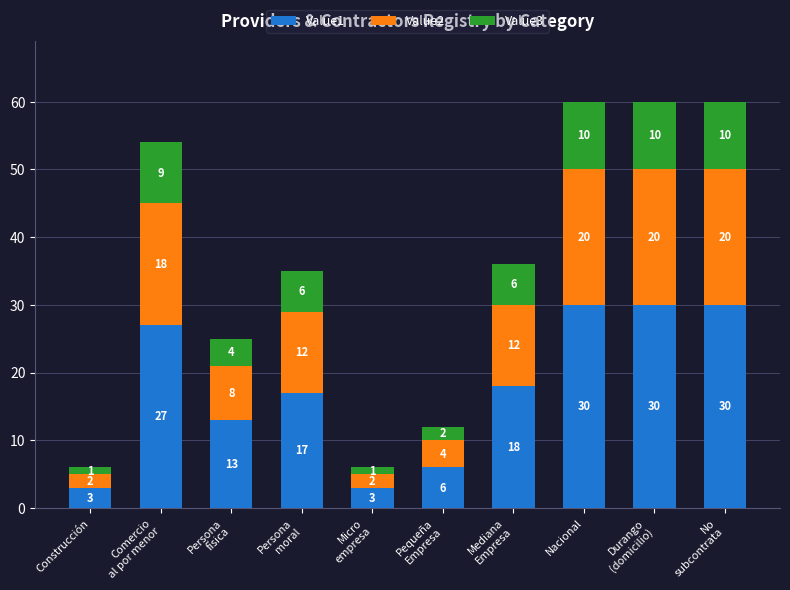

What is the total value across all series at Durango
(domicilio)?

60